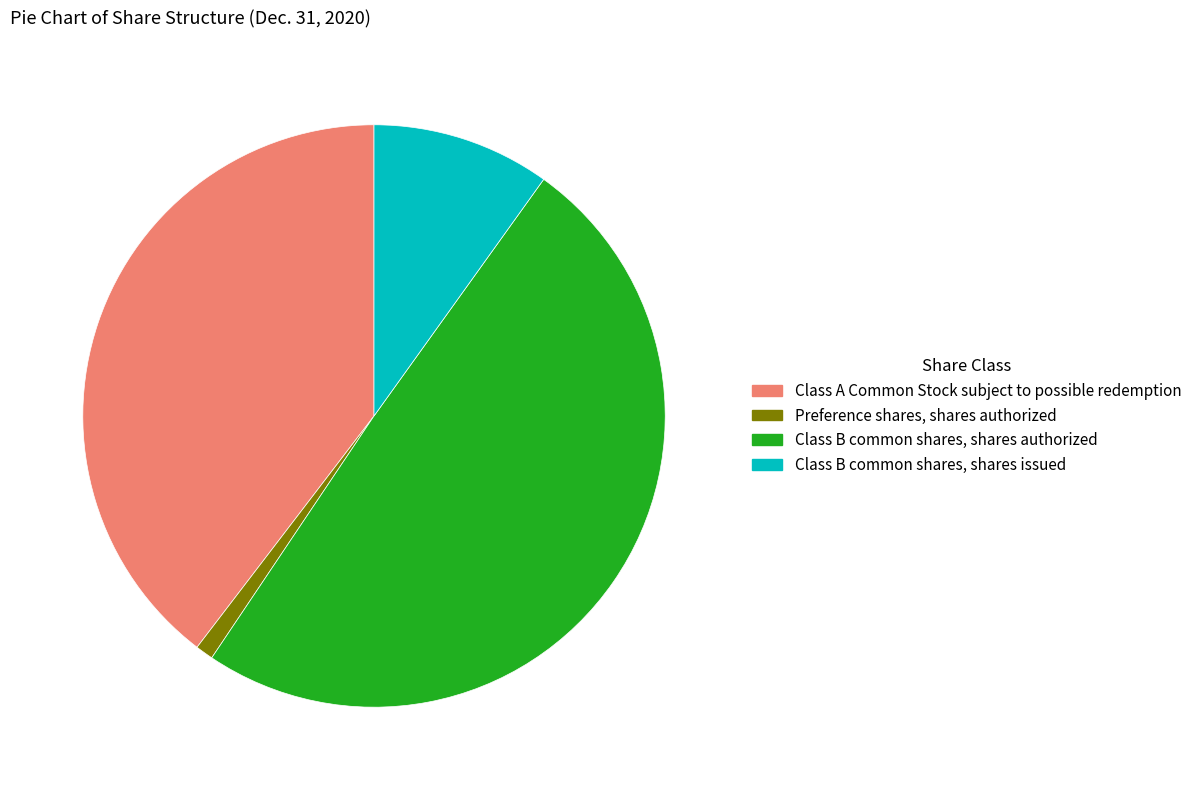

Rank the categories by value from lowest to highest.

Preference shares, shares authorized, Class B common shares, shares issued, Class A Common Stock subject to possible redemption, Class B common shares, shares authorized